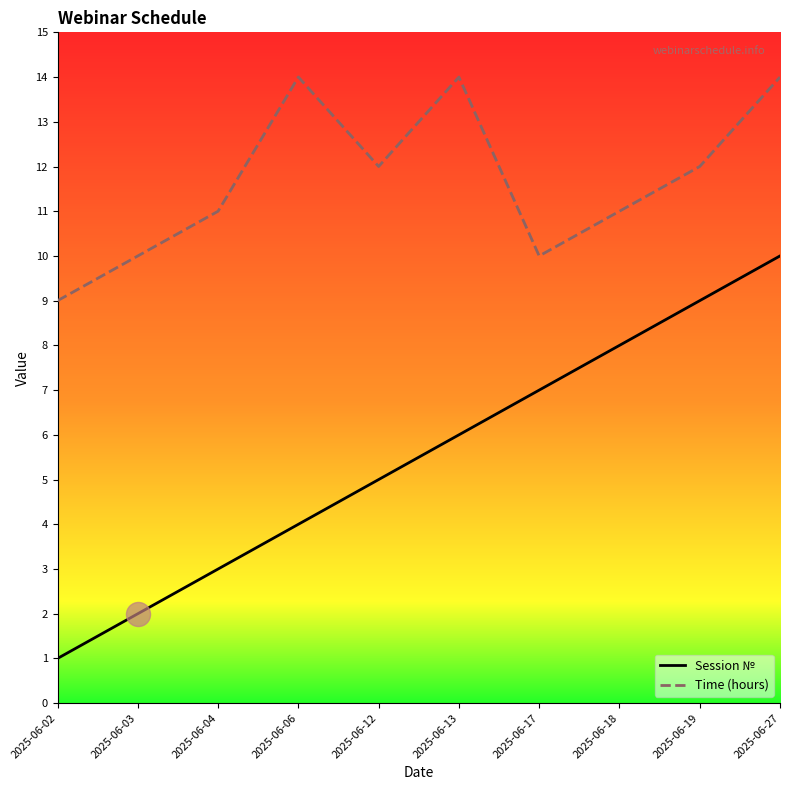

Which series changed the most between 2025-06-04 and 2025-06-06?

Time (hours)